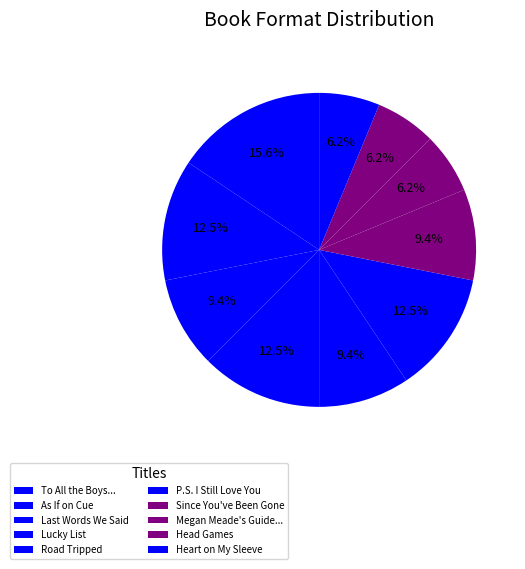

How many slices are in this pie chart?

10